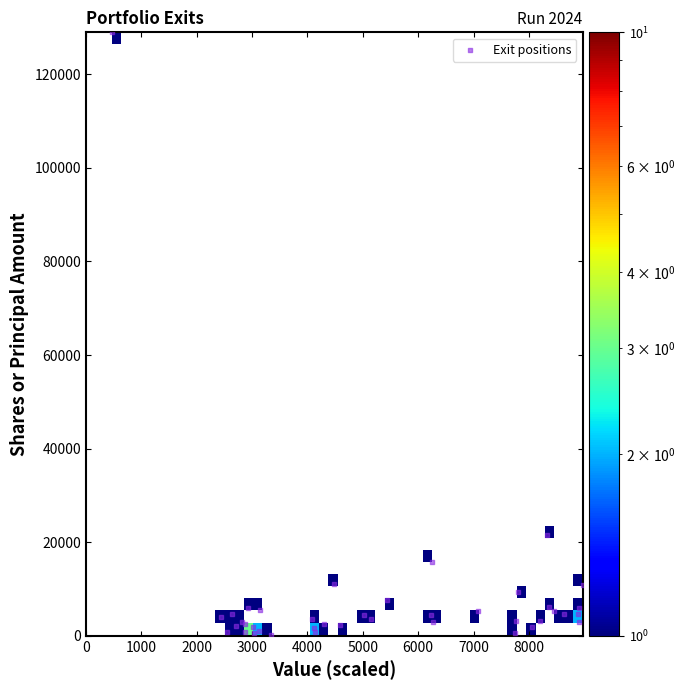

What Y value in the scatter plot is closest to 64615?

21500